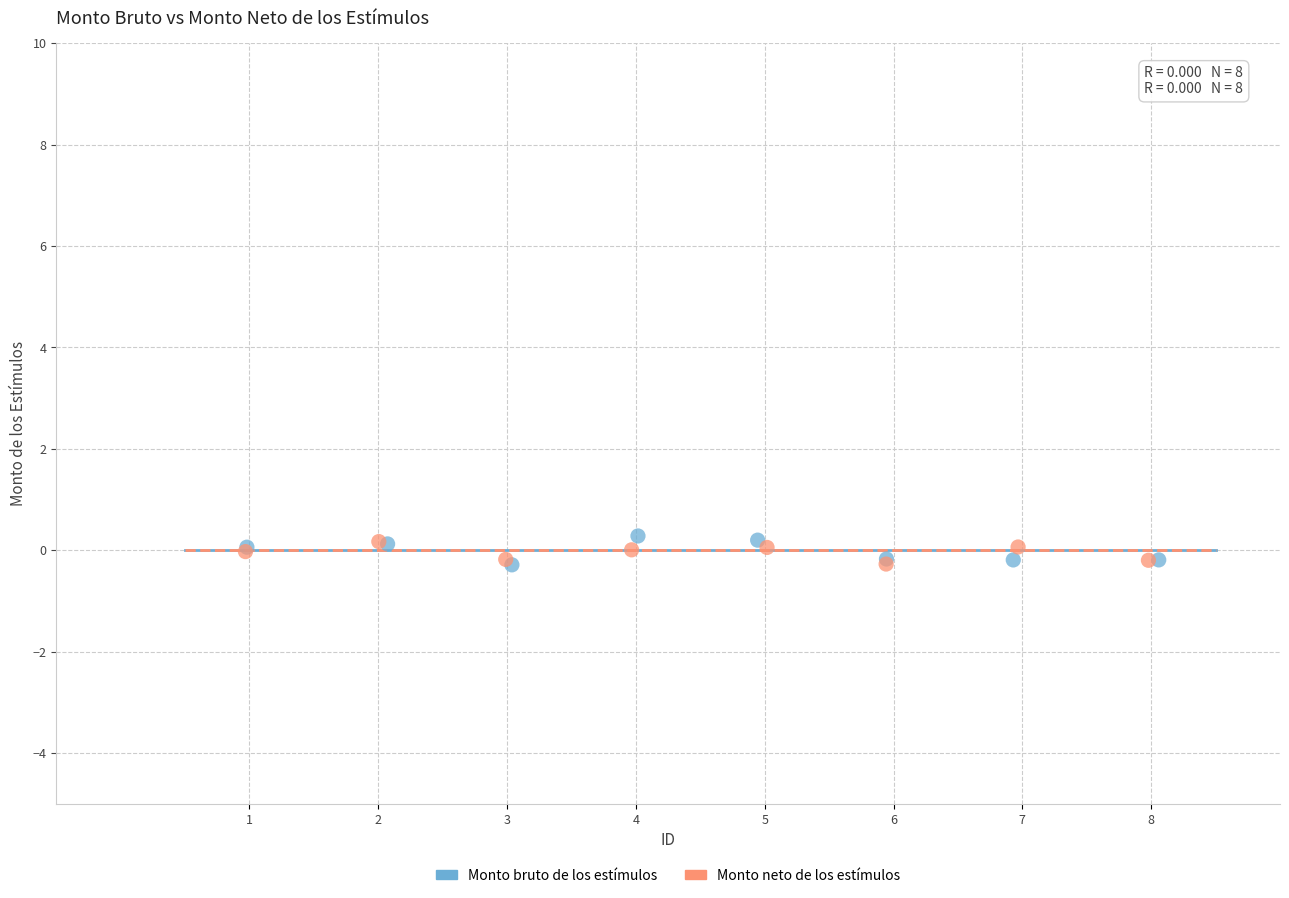

Which series has the widest spread of Y values?

Monto bruto de los estímulos